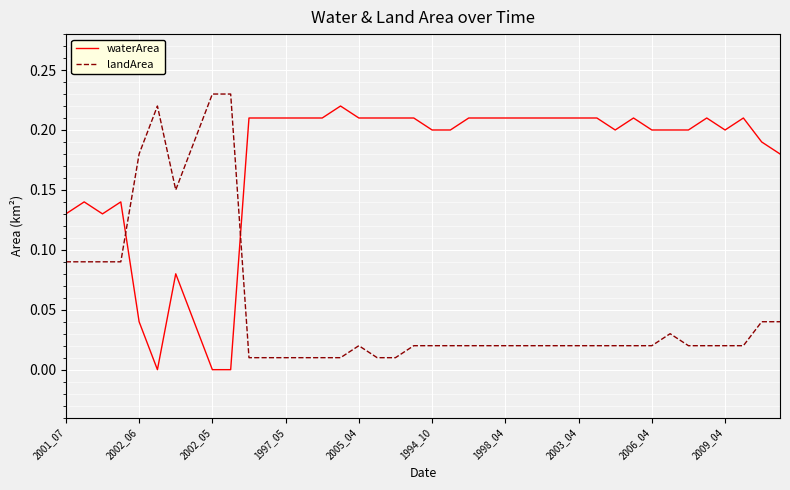

Rank the series by their average value, from highest to lowest.

waterArea, landArea